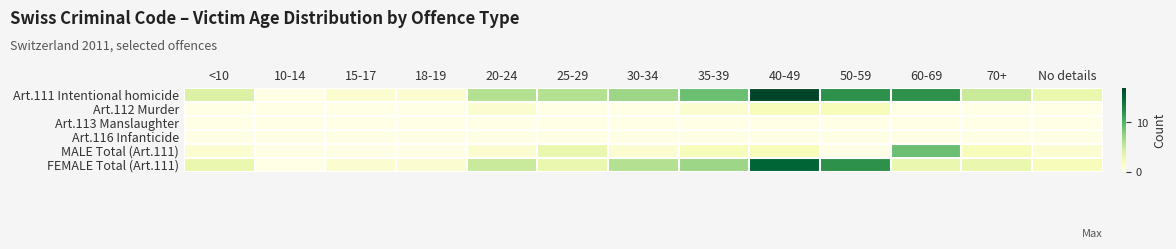

What is the spread (max minus min) of values at 25-29?

6